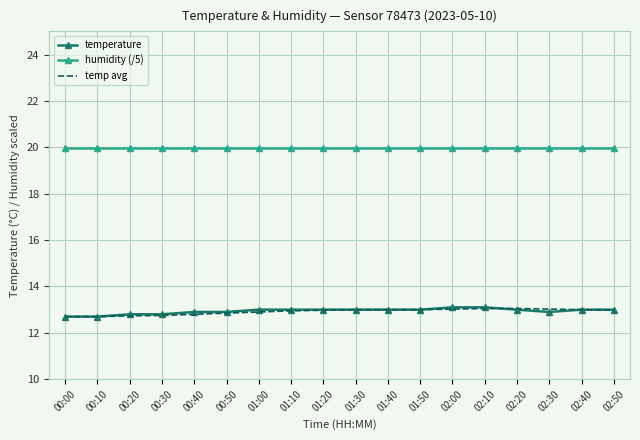

True or false: humidity (/5) and temp avg cross at least once.

False